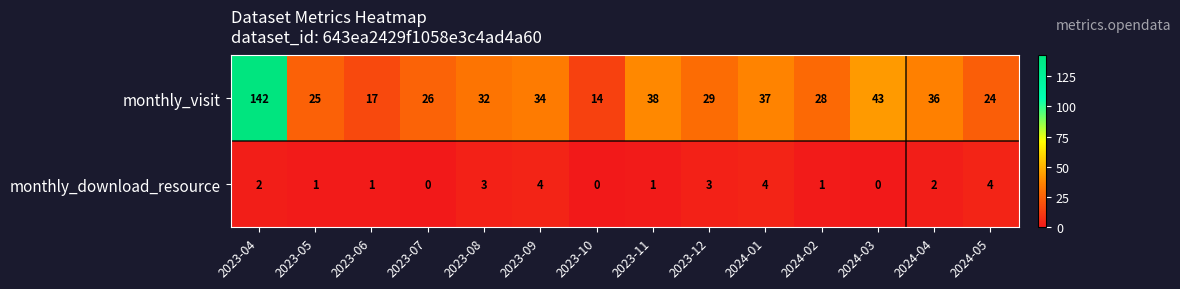

What is the difference between the highest and lowest values at 2023-11?

37